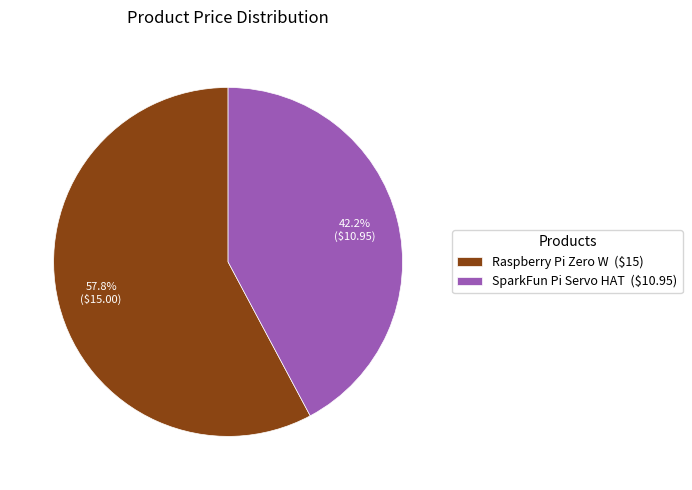

Which has a higher value, SparkFun Pi Servo HAT or Raspberry Pi Zero W?

Raspberry Pi Zero W